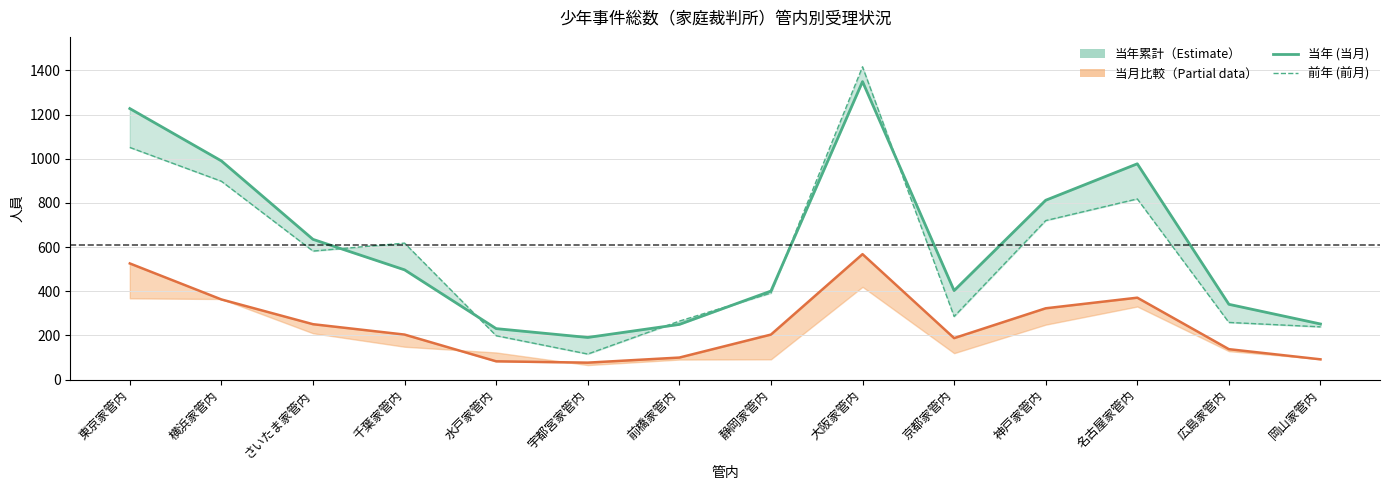

True or false: 当月 (col_2) and 当年累計 (col_5) intersect in this chart.

False